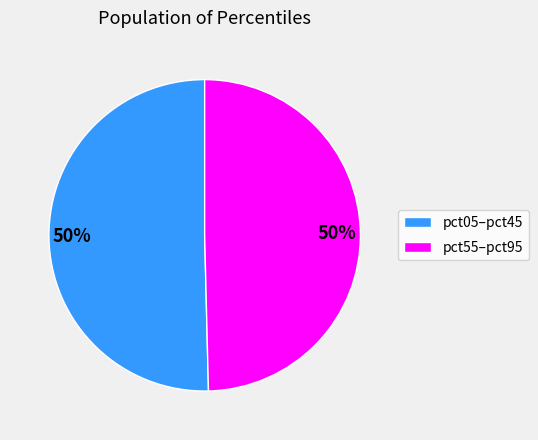

The pct55–pct95 slice represents 38% of the pie. True or false?

False